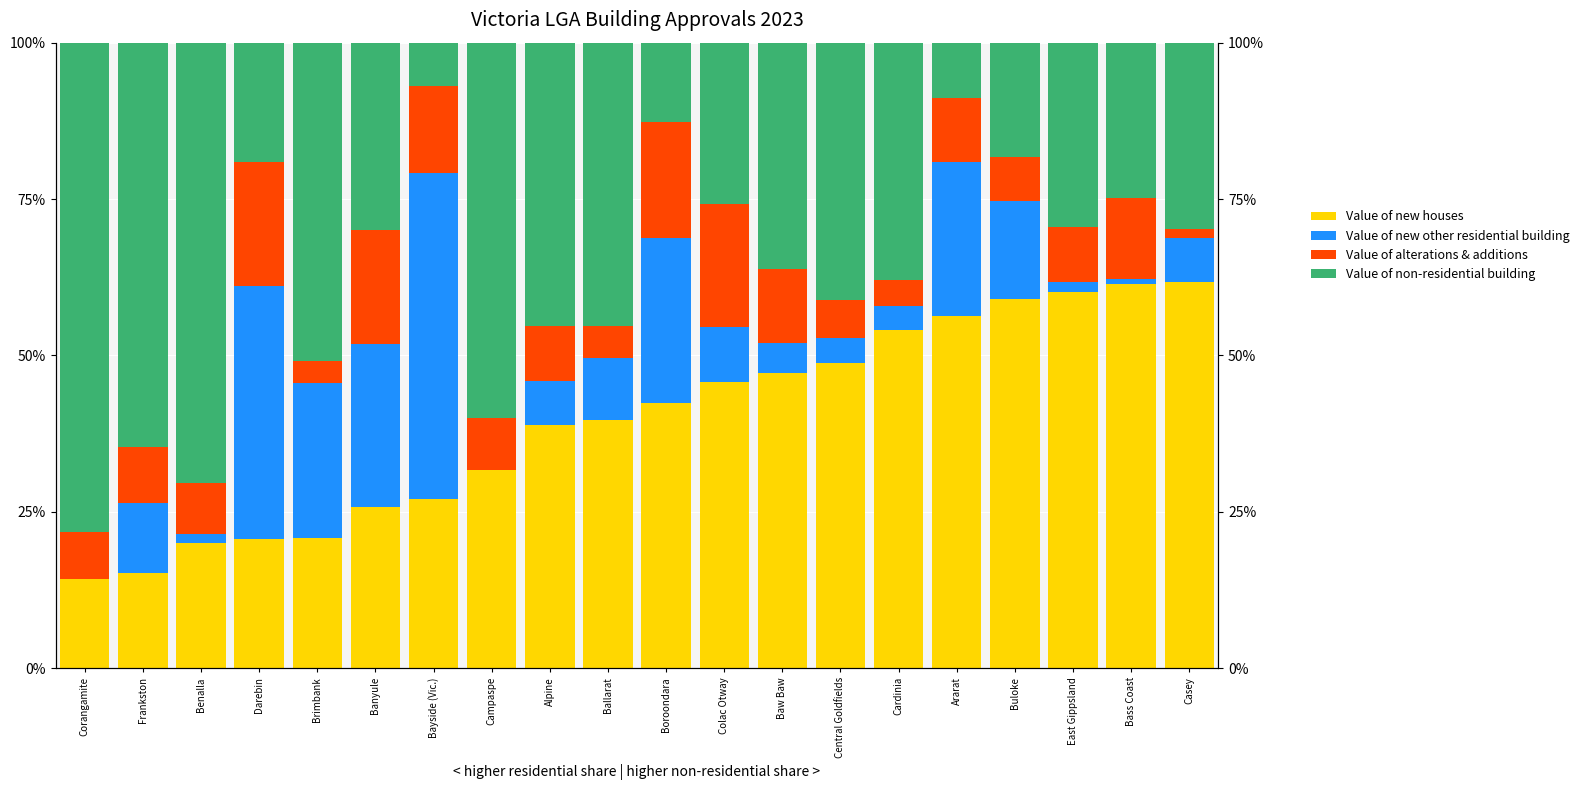

Rank the series at East Gippsland from lowest to highest value.

Value of new other residential building, Value of alterations & additions, Value of non-residential building, Value of new houses